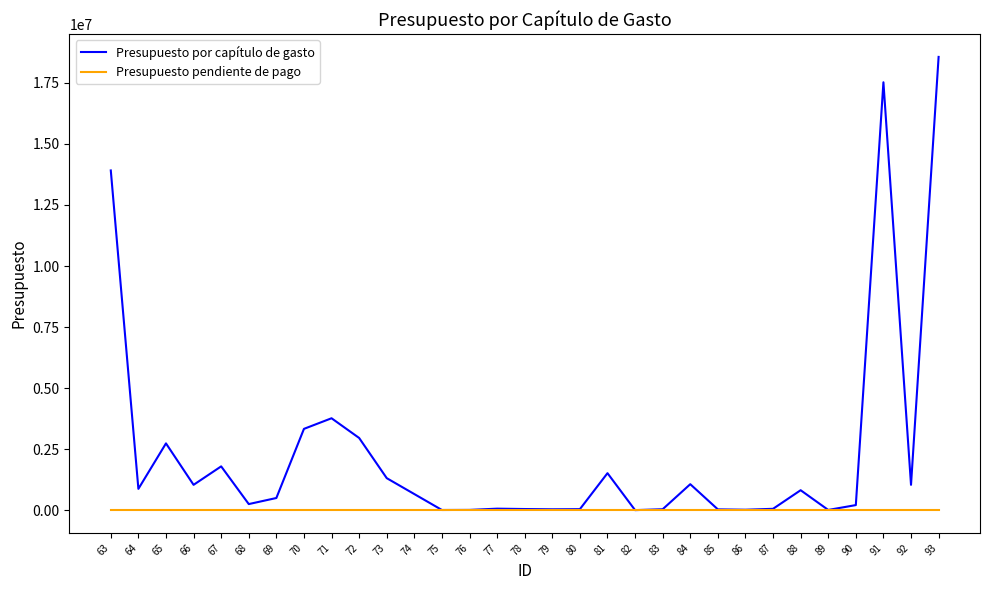

Which series has the largest range (max minus min)?

Presupuesto por capítulo de gasto